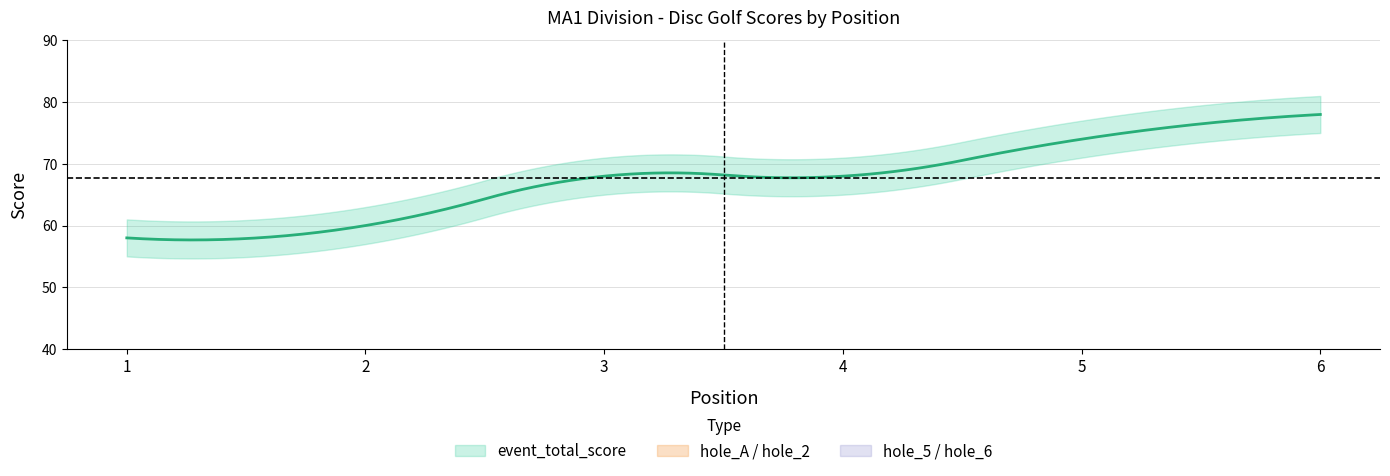

Does the chart have visible grid lines?

Yes